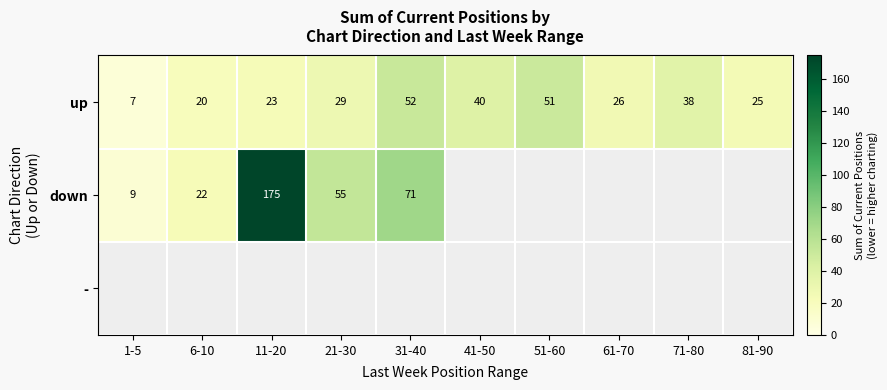

The up series shows 67 at 41-50. True or false?

False